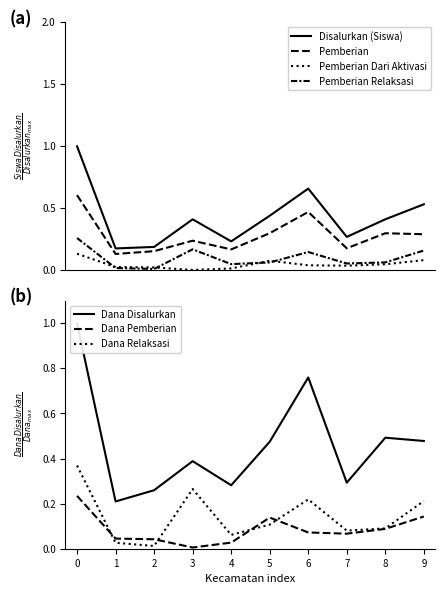

Which series has the widest spread of values?

Disalurkan (Siswa)